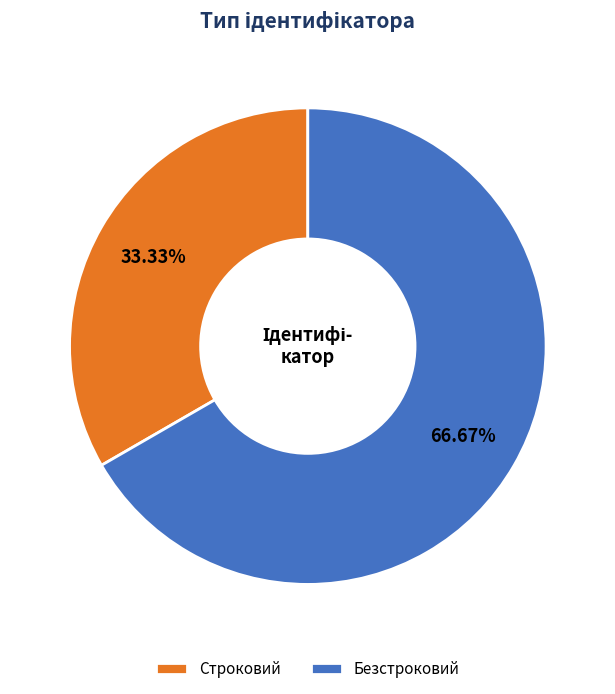

Do Безстроковий and Строковий together represent more than half of the pie?

Yes